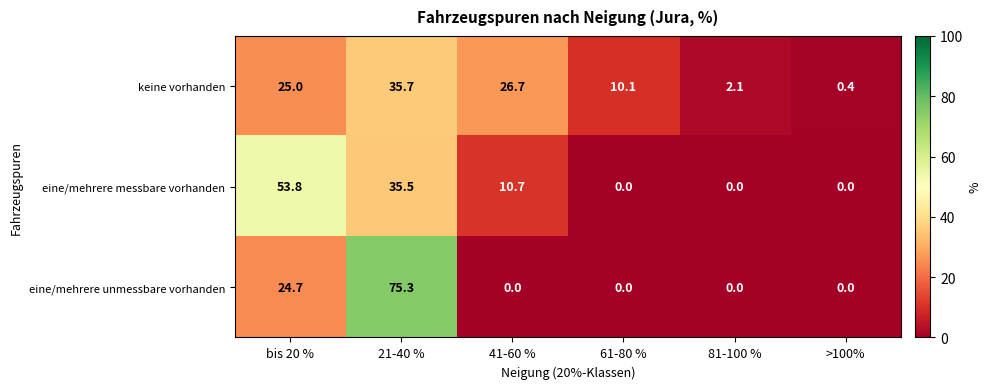

What is the average value of the keine vorhanden series?

16.7